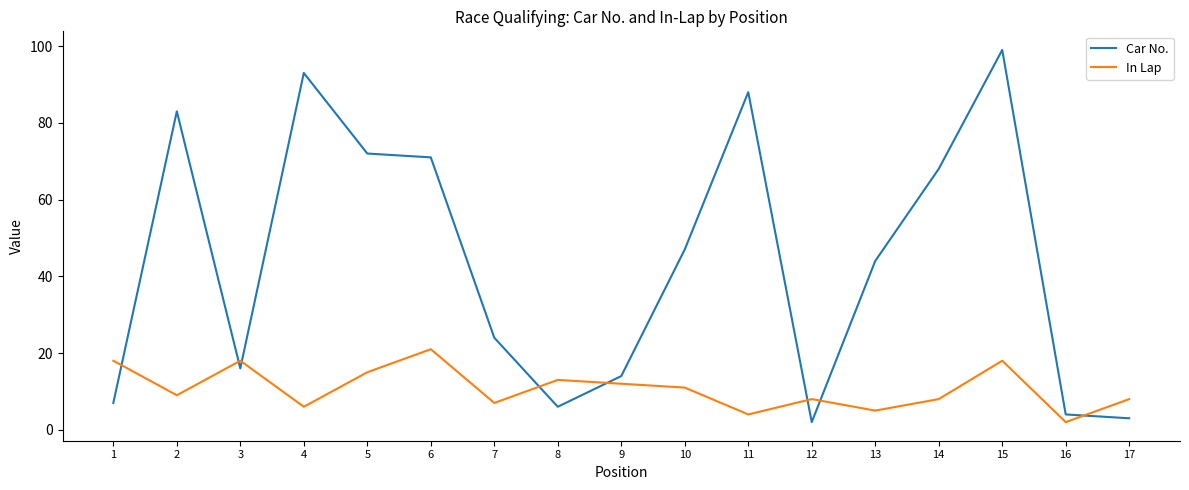

How many interior local valleys does the Car No. series have?

3